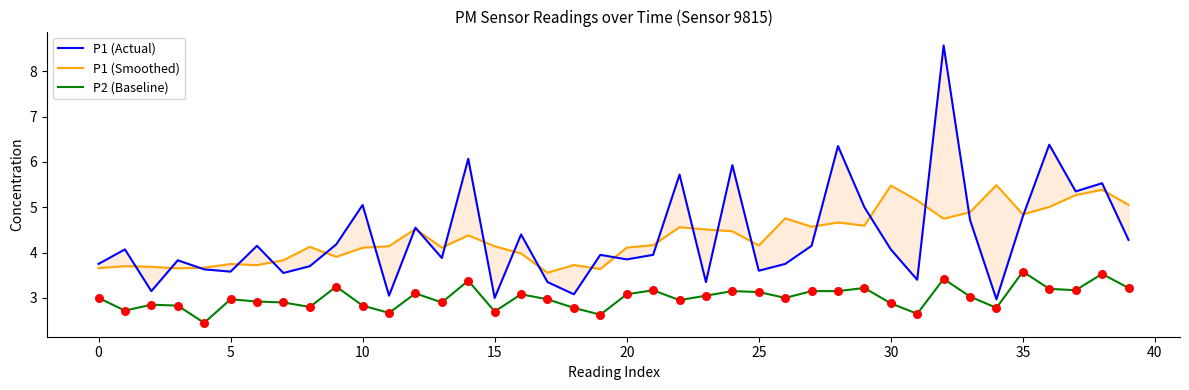

Is the value of P1 (Smoothed) at 35 greater than the value of P2 (Baseline) at 30?

Yes